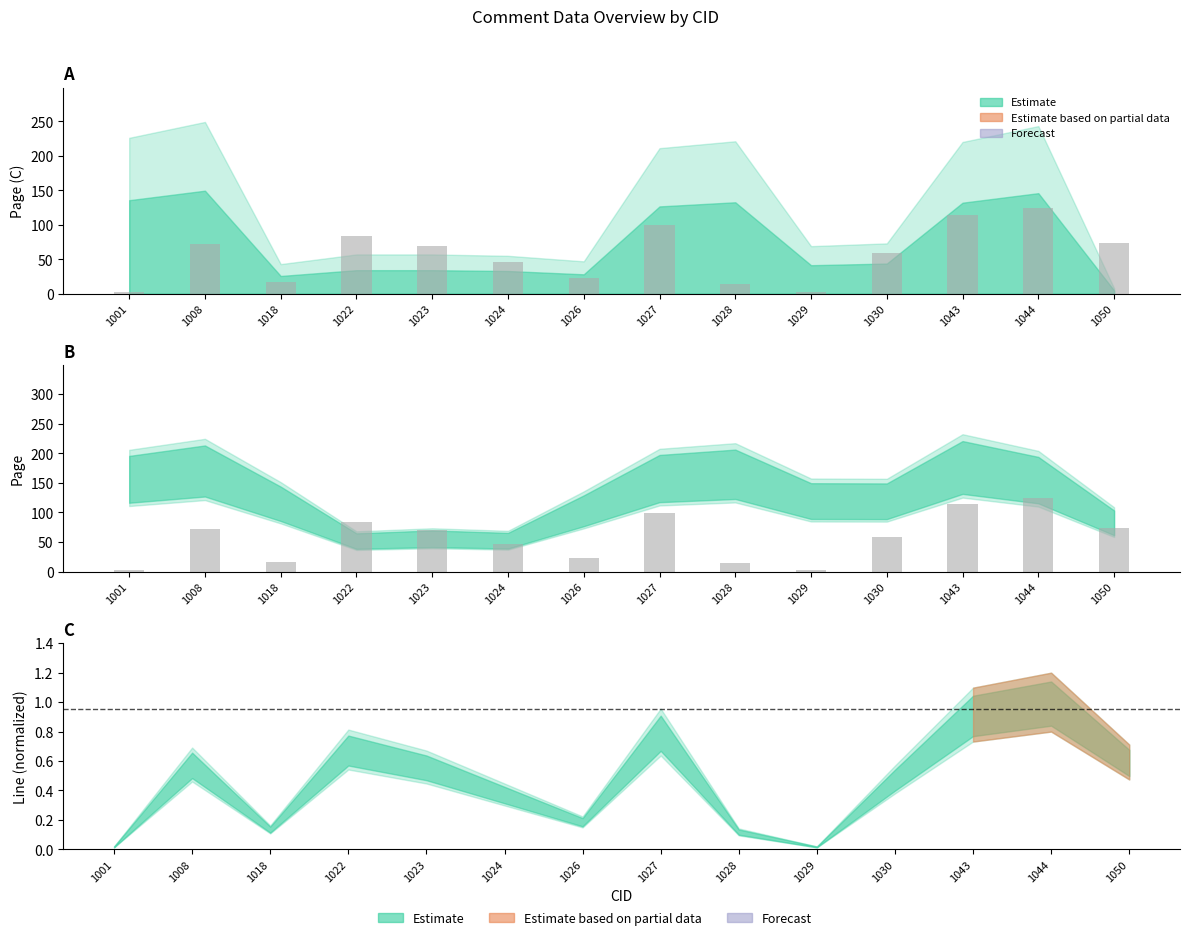

What is the sum of the values at 1023 and 1029?

71.7